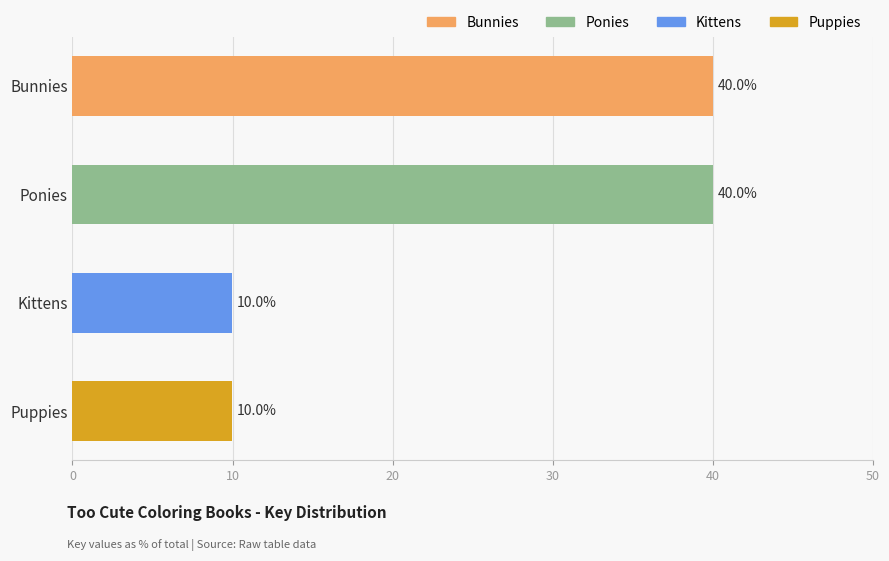

What is the difference between the maximum and second lowest values?

30.0